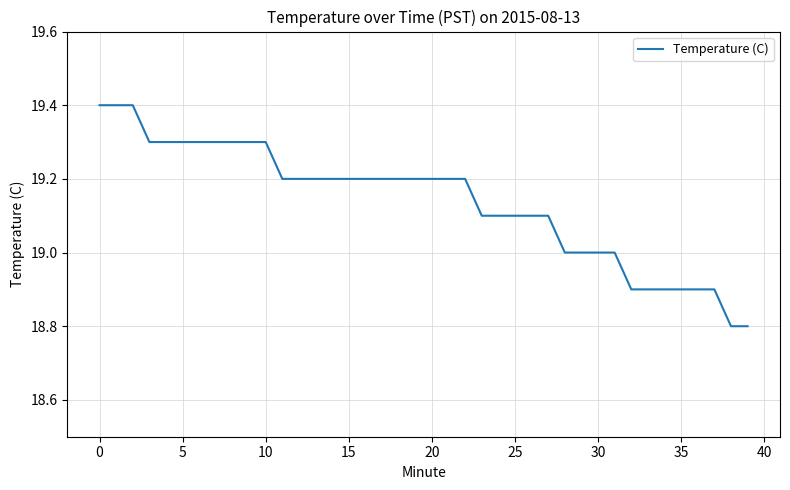

What is the minimum value shown in the chart?

18.8